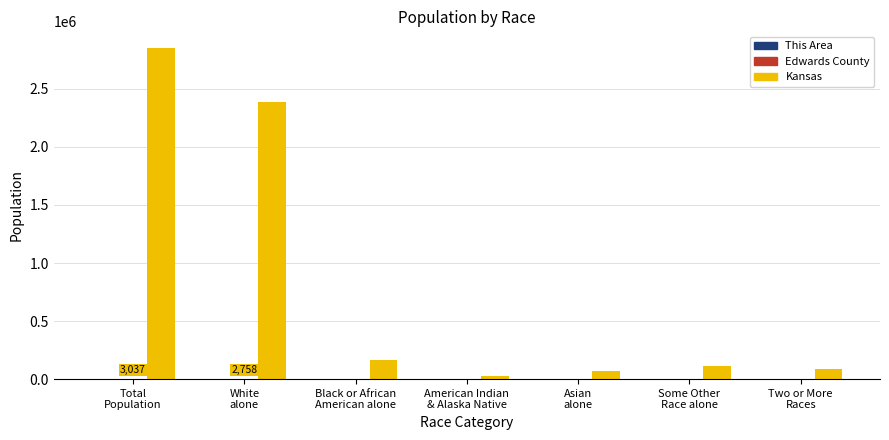

What is the greatest value displayed?

2853118